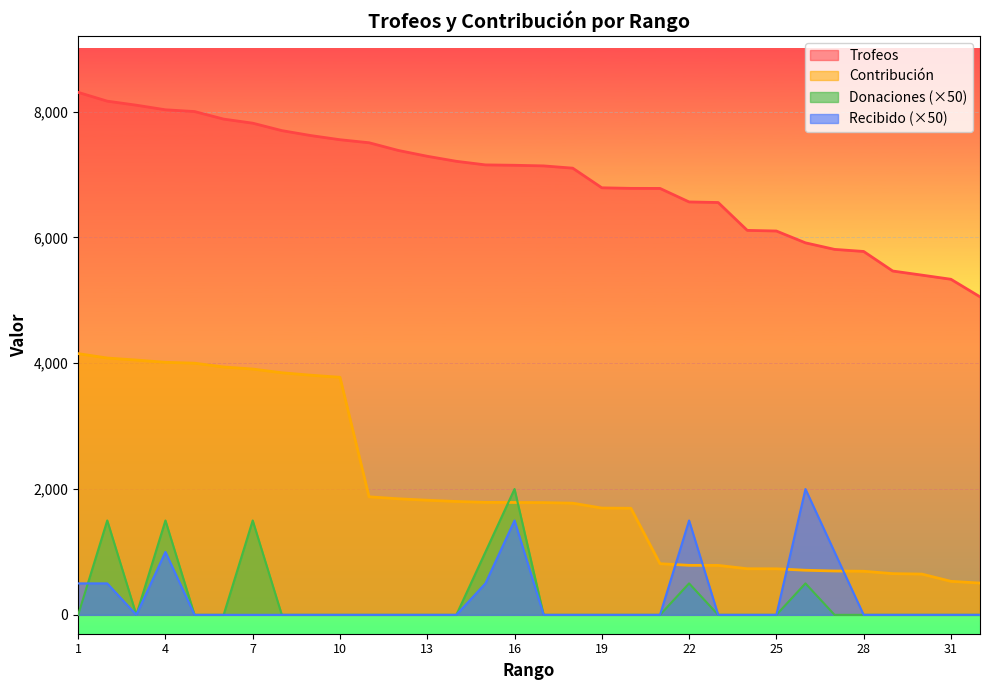

How many lines are shown in the chart?

4